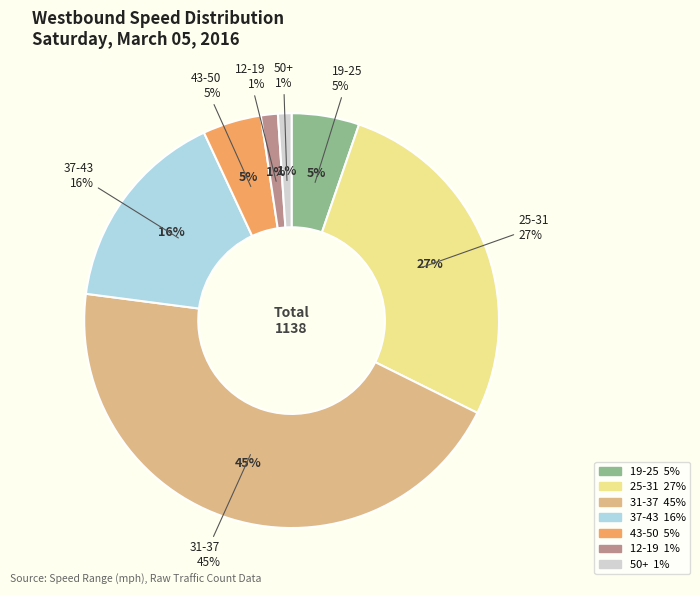

The 62-68 slice represents 0% of the pie. True or false?

True